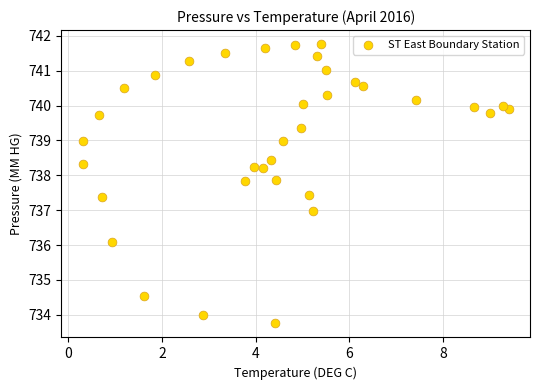

What is the range of Y values (max minus min)?

8.0